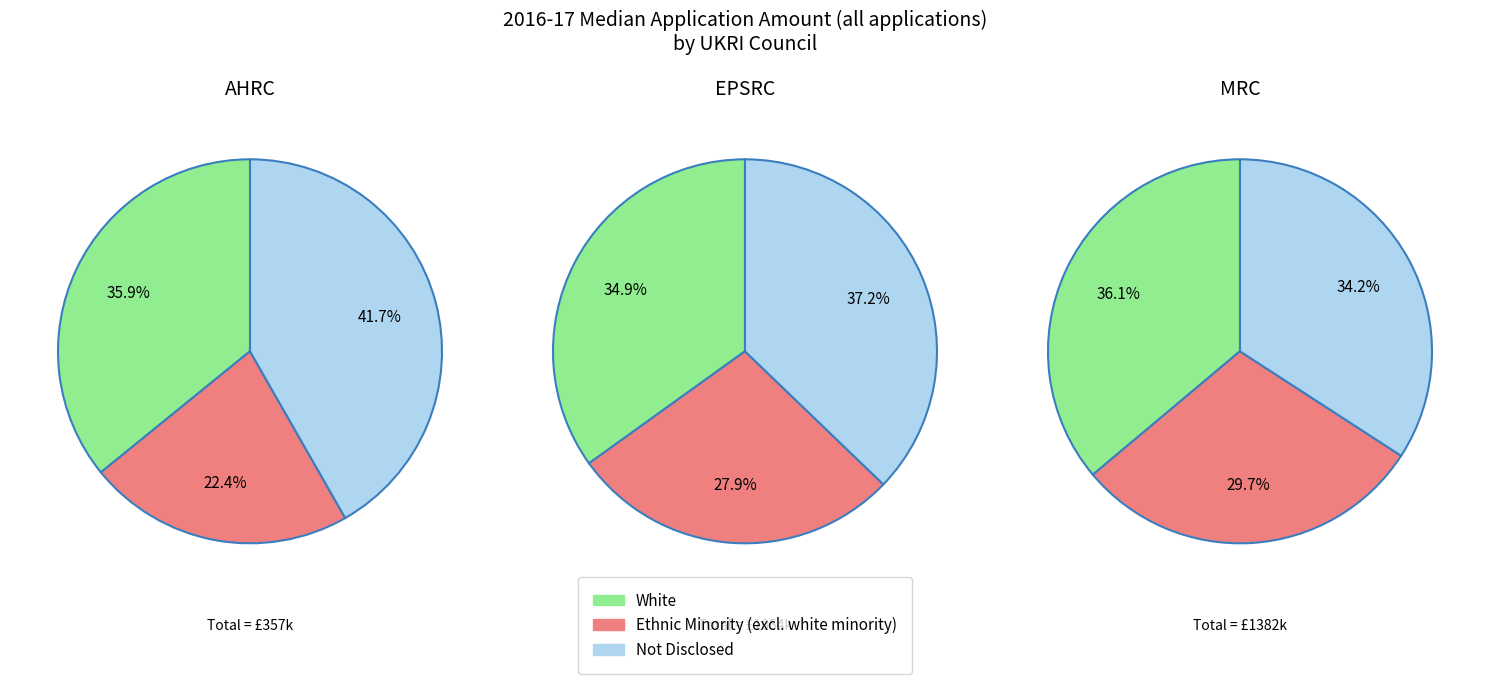

Does white_median account for over 50% of the chart?

No